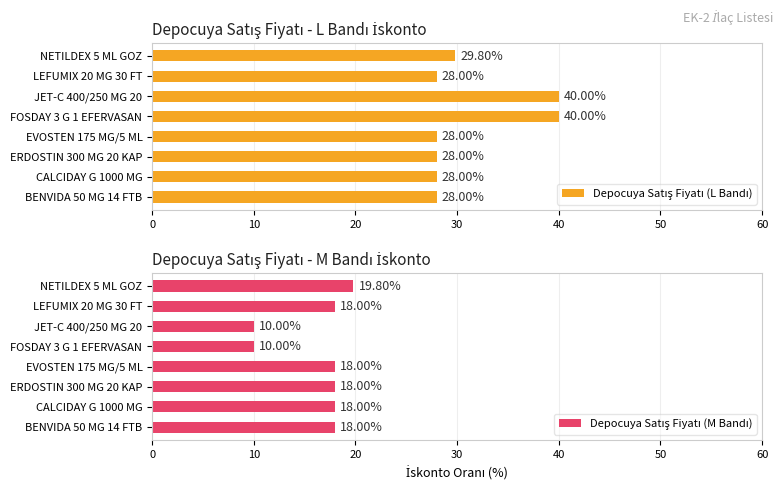

Is it true that Depocuya Satış Fiyatı (M Bandı) equals 30.1 at ERDOSTIN 300 MG 20 KAP?

False